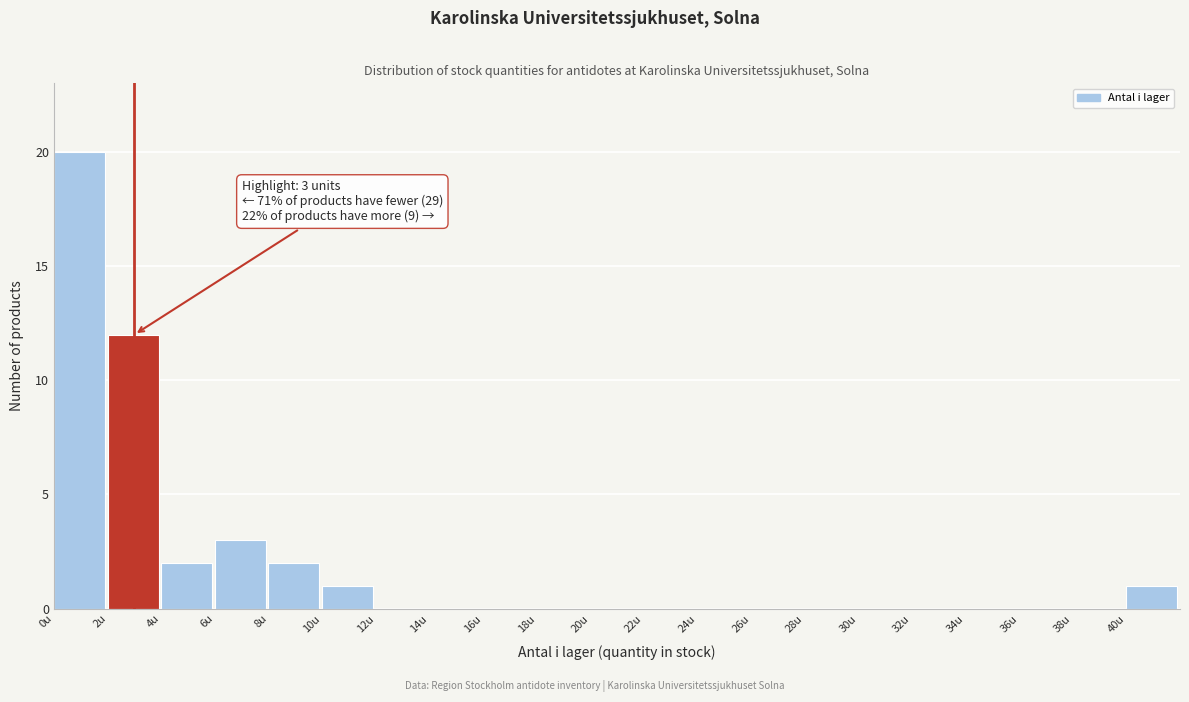

Over which range of the x-axis is the bar tallest?

0 to 2